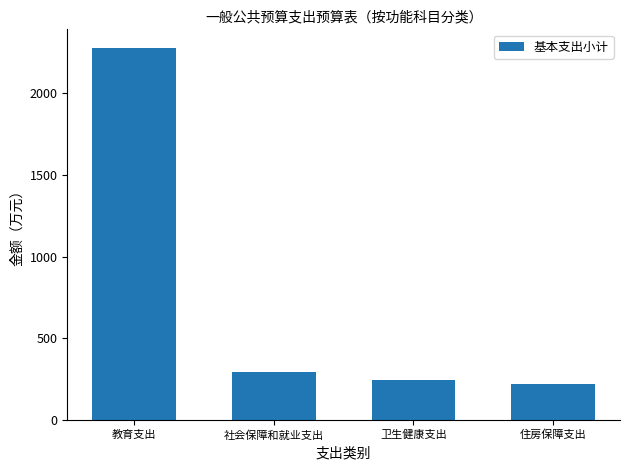

Where is the data nearest to the value 1248?

社会保障和就业支出